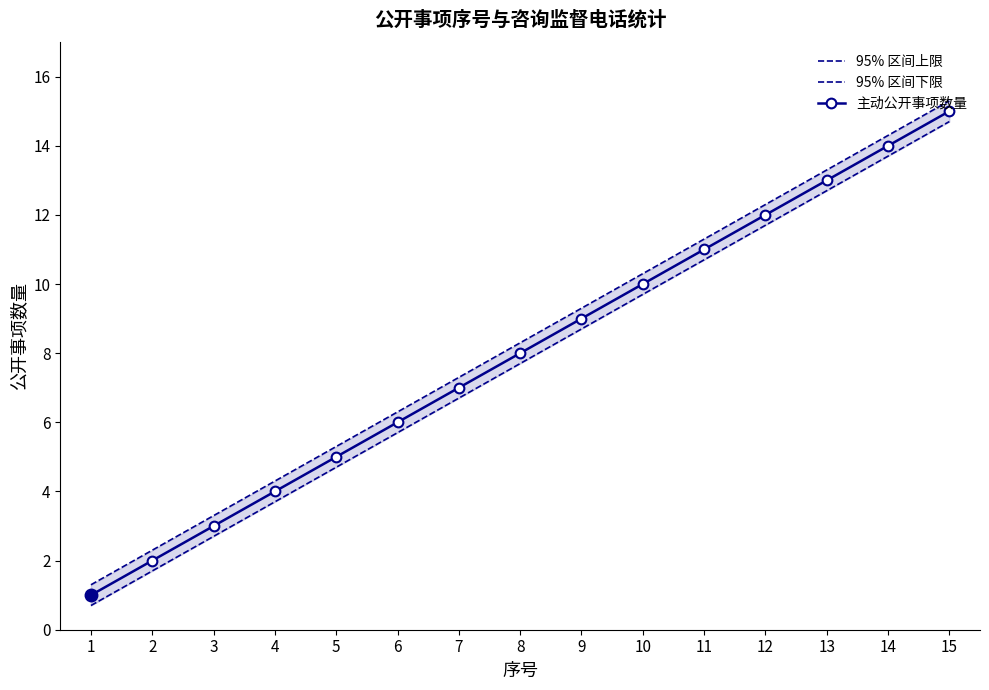

Is the value of 95% 区间下限 at 5 greater than the value of 主动公开事项数量 at 9?

No